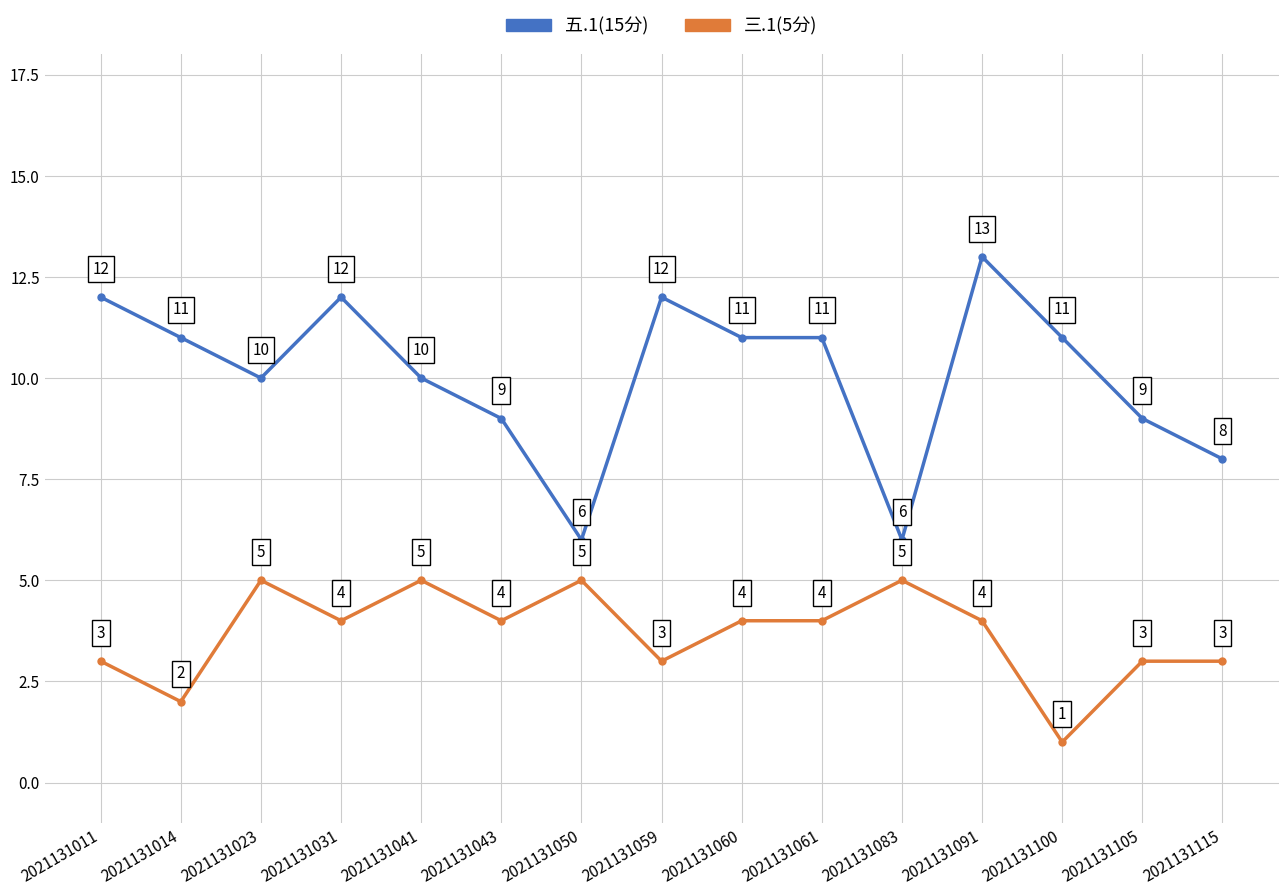

What is the sum of the 三.1(5分) values at 2021131011 and 2021131023?

8